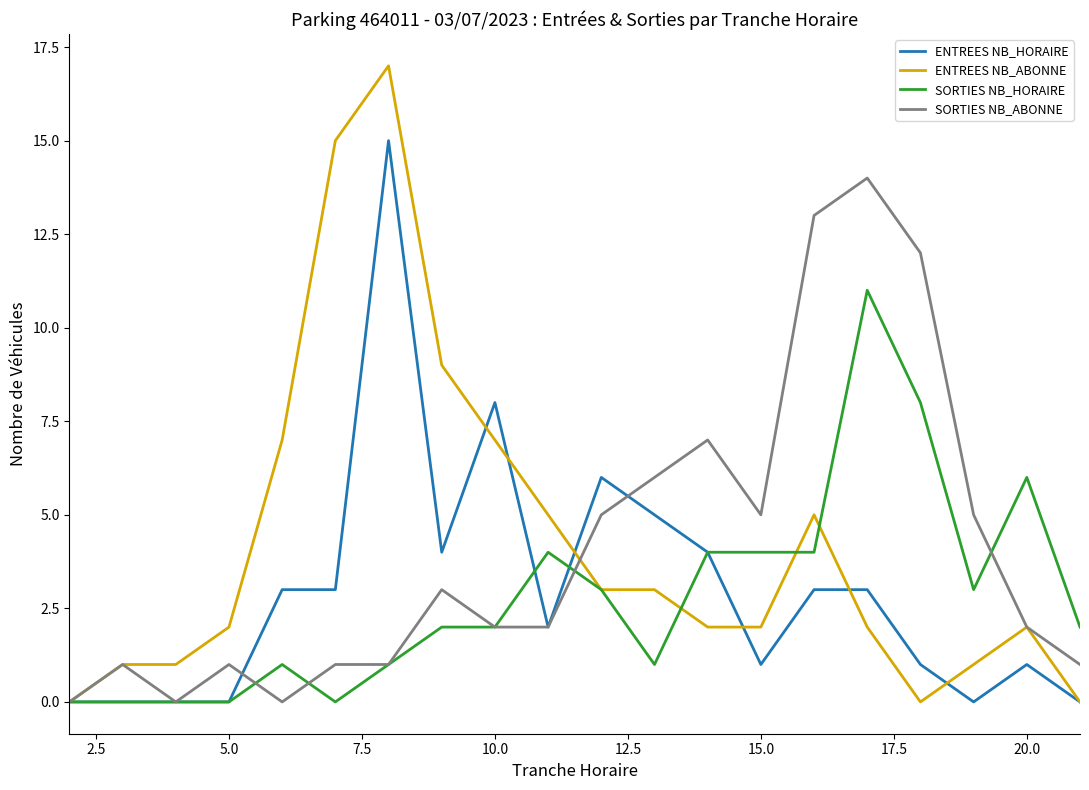

Which series has the widest spread of values?

ENTREES NB_ABONNE